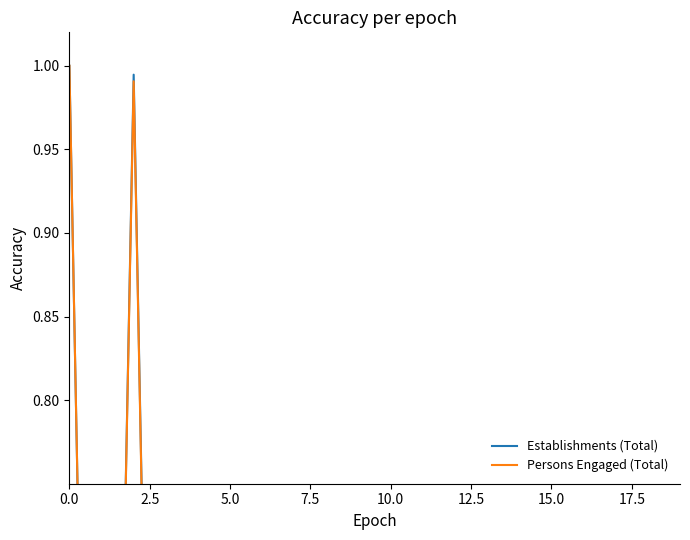

How many positive values does the Persons Engaged (Total) series have?

19